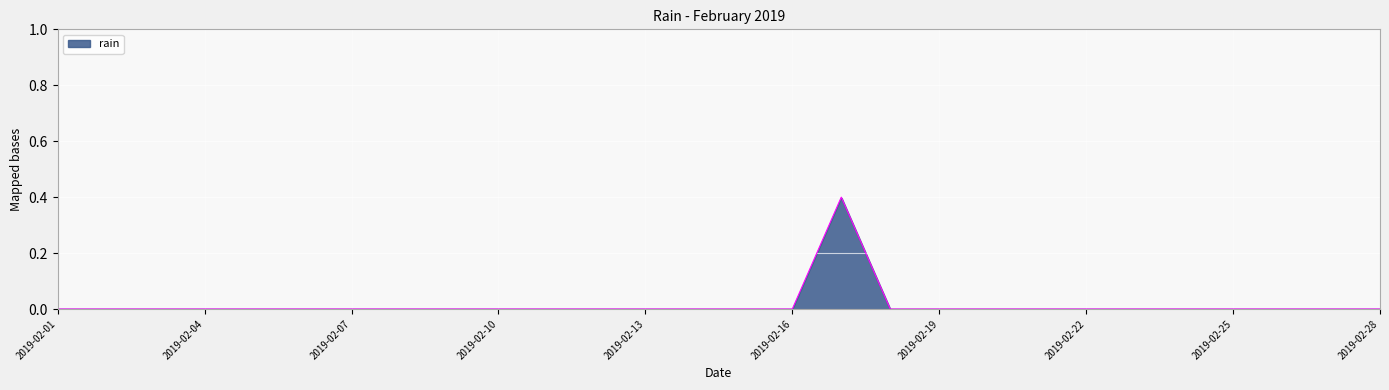

Is this an area chart (filled region under the line)?

Yes